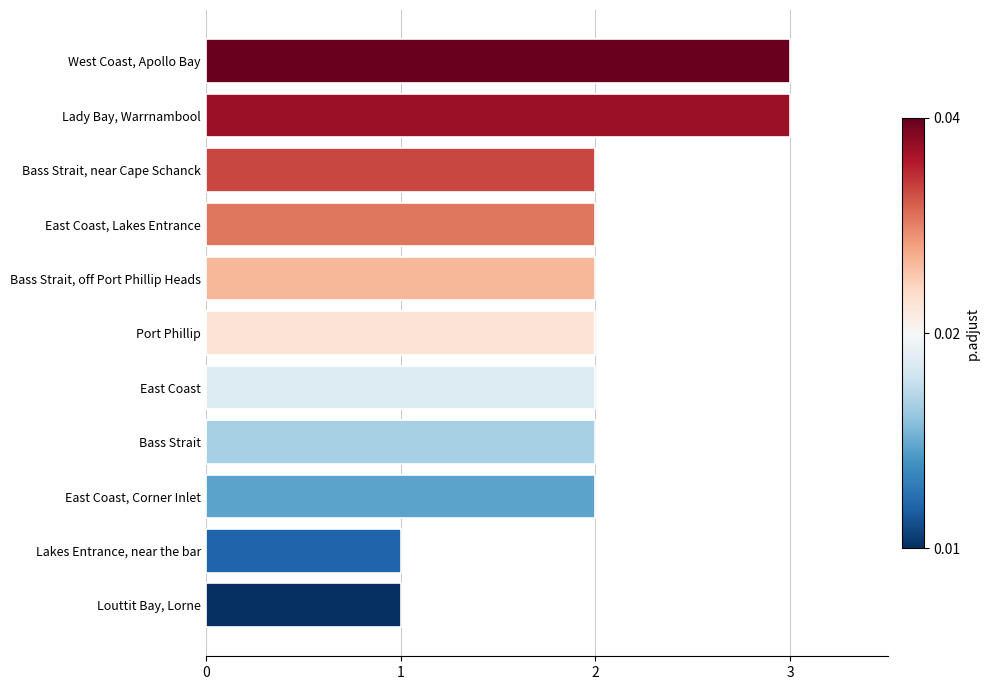

What is the difference between the second highest and second lowest values?

2